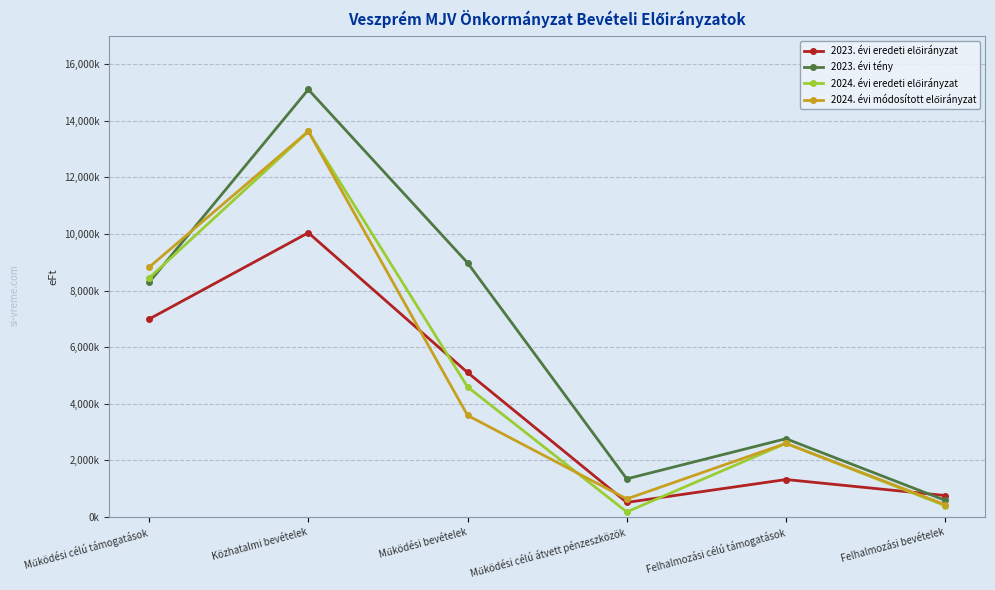

Reading left to right, extract all data points from this chart.

2023. évi eredeti előirányzat: Működési célú támogatások=6989779	Közhatalmi bevételek=10042100	Működési bevételek=5101299	Működési célú átvett pénzeszközök=506232	Felhalmozási célú támogatások=1315951	Felhalmozási bevételek=750000
2023. évi tény: Működési célú támogatások=8286893	Közhatalmi bevételek=15107943	Működési bevételek=8978299	Működési célú átvett pénzeszközök=1339641	Felhalmozási célú támogatások=2758980	Felhalmozási bevételek=579959
2024. évi eredeti előirányzat: Működési célú támogatások=8440358	Közhatalmi bevételek=13625150	Működési bevételek=4590770	Működési célú átvett pénzeszközök=170538	Felhalmozási célú támogatások=2594724	Felhalmozási bevételek=388700
2024. évi módosított előirányzat: Működési célú támogatások=8822970	Közhatalmi bevételek=13630119	Működési bevételek=3584453	Működési célú átvett pénzeszközök=630060	Felhalmozási célú támogatások=2595424	Felhalmozási bevételek=424290